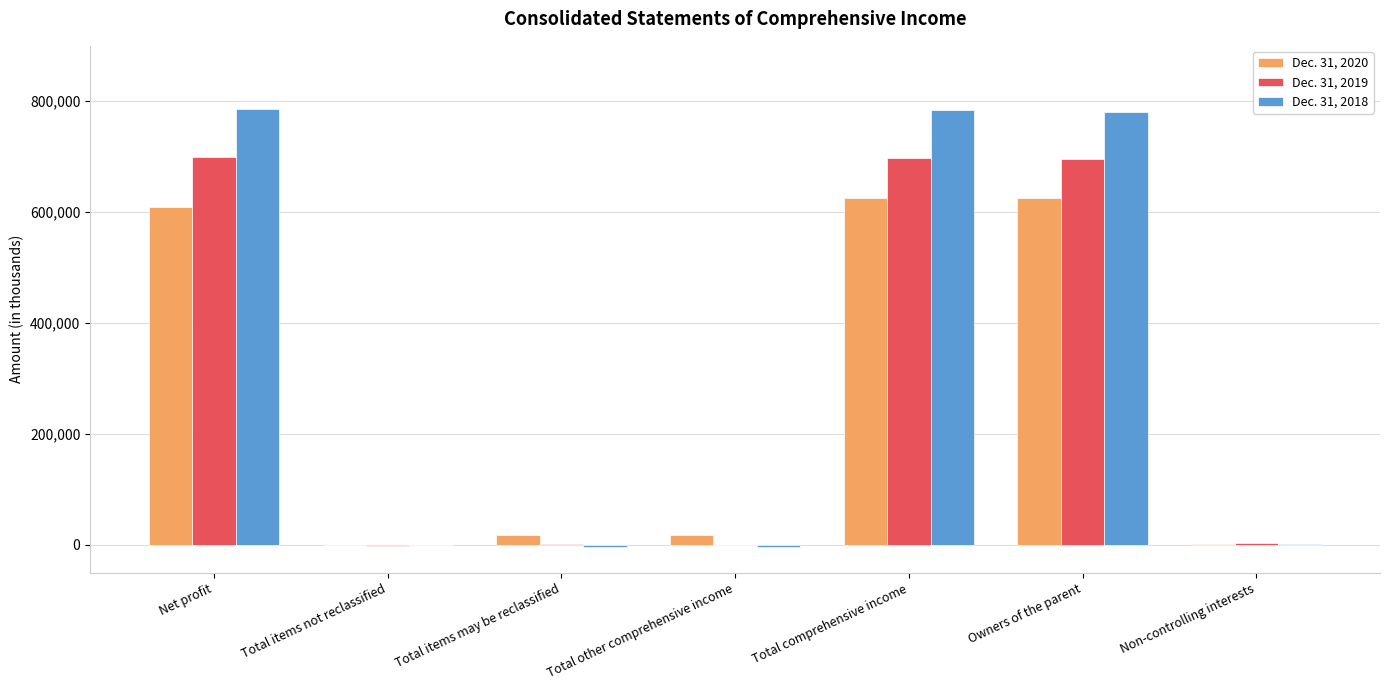

What is the greatest value displayed?

786627